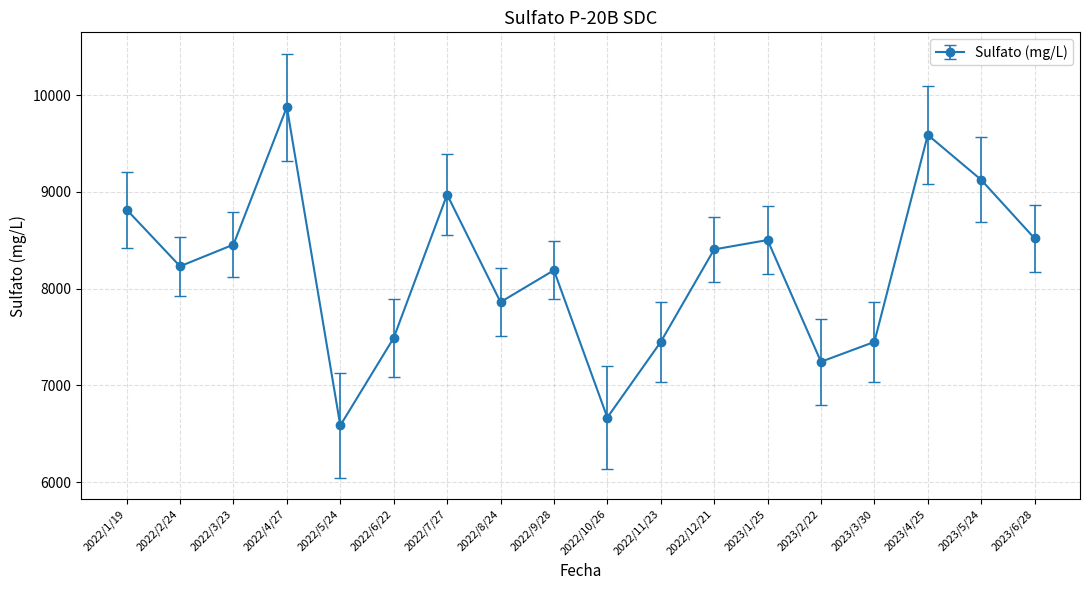

Where does the data first go above 8406?

2022/1/19